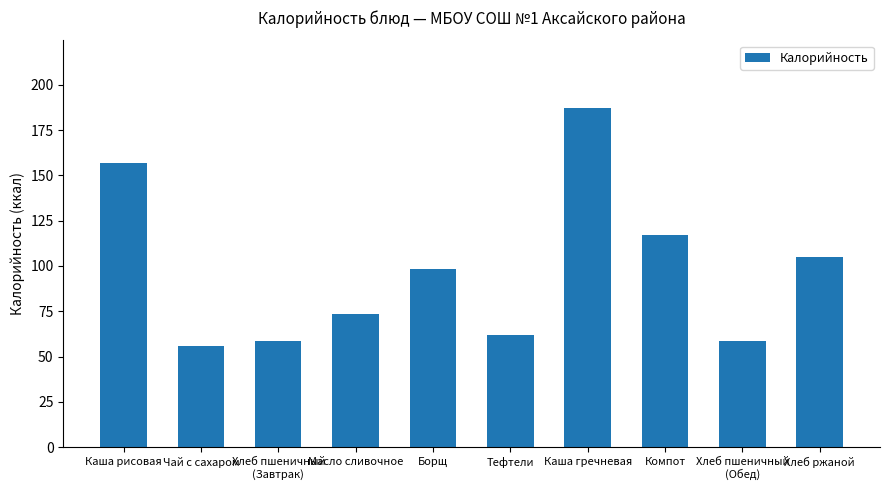

What position from the right is Каша рисовая?

10